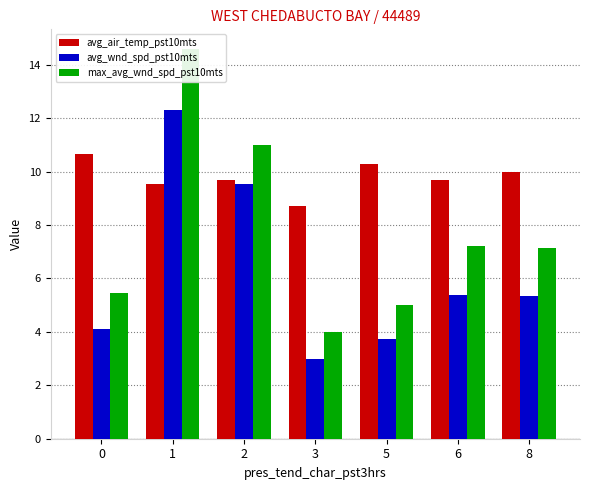

The value of avg_air_temp_pst10mts at 1 is 9.6. True or false?

True